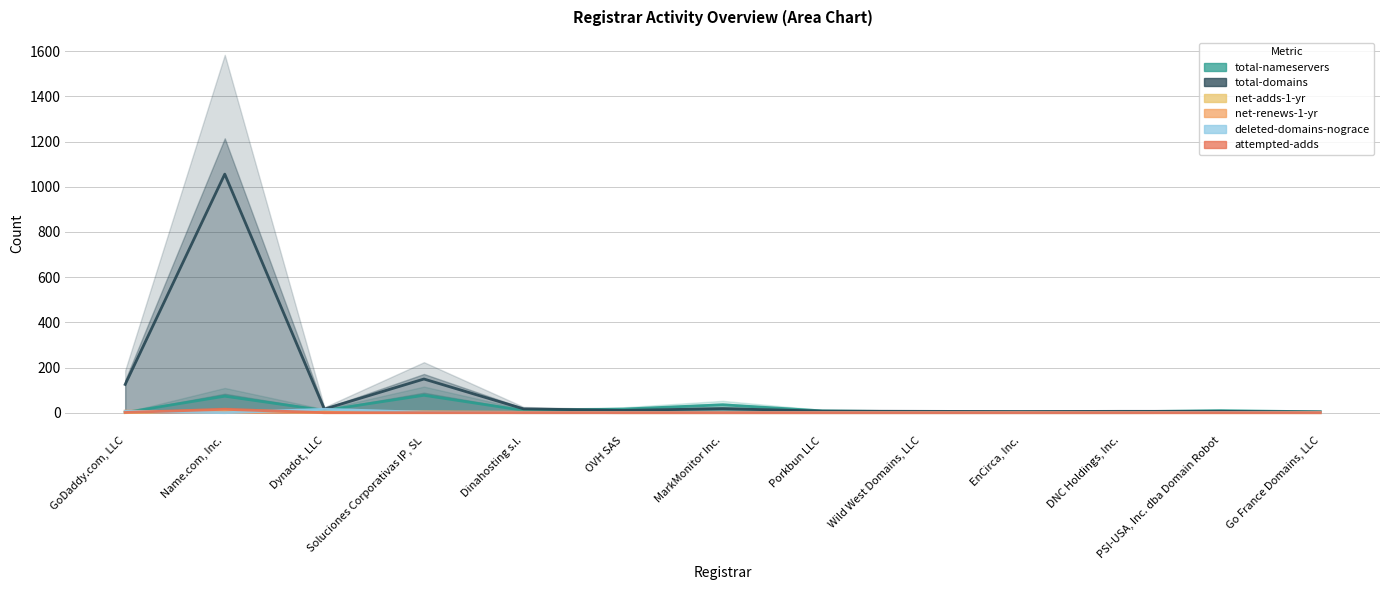

True or false: deleted-domains-nograce has more than 1 interior local peaks.

True